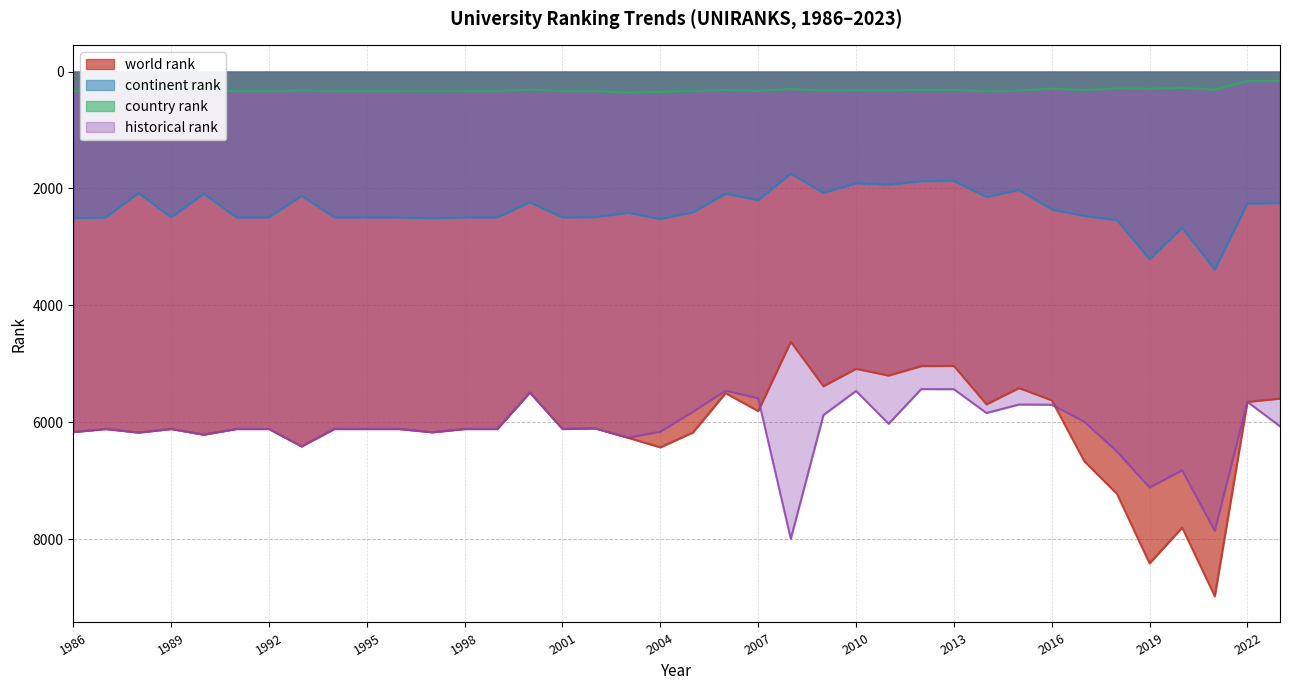

Reading right to left, transcribe all the data shown in this chart.

world rank: 5596	5651	8978	7803	8415	7225	6668	5624	5415	5693	5037	5039	5201	5085	5384	4623	5809	5502	6175	6430	6264	6105	6116	5492	6116	6116	6172	6116	6116	6116	6414	6116	6116	6213	6116	6177	6116	6168
continent rank: 2247	2256	3389	2670	3211	2539	2470	2359	2024	2144	1870	1874	1934	1910	2073	1747	2199	2088	2407	2521	2415	2490	2493	2236	2493	2493	2510	2493	2493	2493	2125	2493	2493	2090	2493	2077	2493	2507
country rank: 159	162	310	278	292	287	317	289	326	335	316	312	321	318	324	299	330	316	333	346	360	331	333	307	333	333	334	333	333	333	324	333	333	321	333	323	333	334
historical rank: 6071	5651	7858	6823	7116	6501	5991	5700	5697	5842	5435	5433	6027	5465	5878	7996	5590	5460	5820	6163	6264	6105	6116	5492	6116	6116	6172	6116	6116	6116	6414	6116	6116	6213	6116	6177	6116	6168